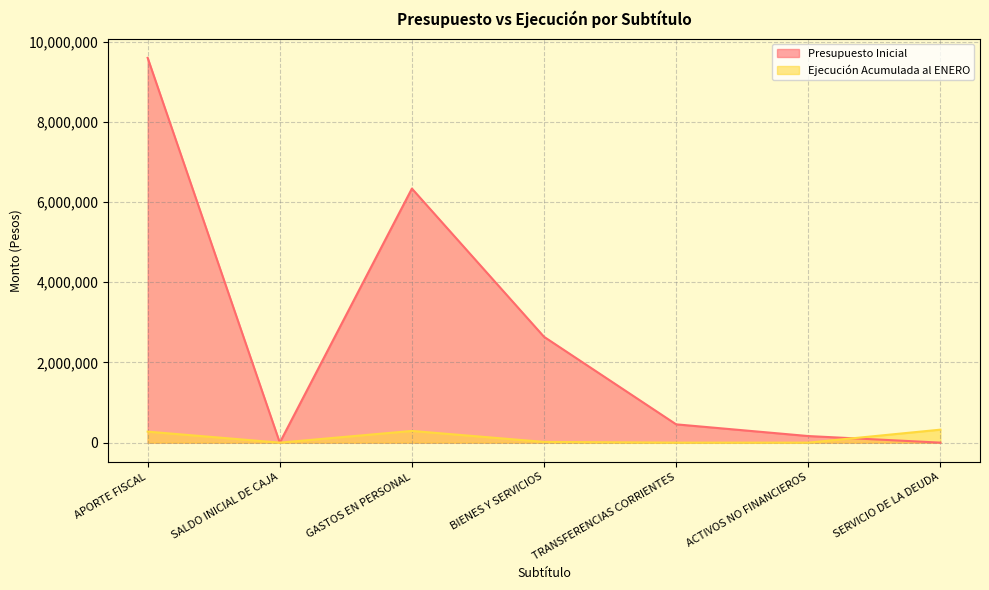

Reading left to right, extract all data points from this chart.

Presupuesto Inicial: APORTE FISCAL=9598039	SALDO INICIAL DE CAJA=10	GASTOS EN PERSONAL=6337411	BIENES Y SERVICIOS=2640003	TRANSFERENCIAS CORRIENTES=456408	ACTIVOS NO FINANCIEROS=164217	SERVICIO DE LA DEUDA=10
Ejecución Acumulada al ENERO: APORTE FISCAL=274528	SALDO INICIAL DE CAJA=0	GASTOS EN PERSONAL=291904	BIENES Y SERVICIOS=18079	TRANSFERENCIAS CORRIENTES=0	ACTIVOS NO FINANCIEROS=0	SERVICIO DE LA DEUDA=323731